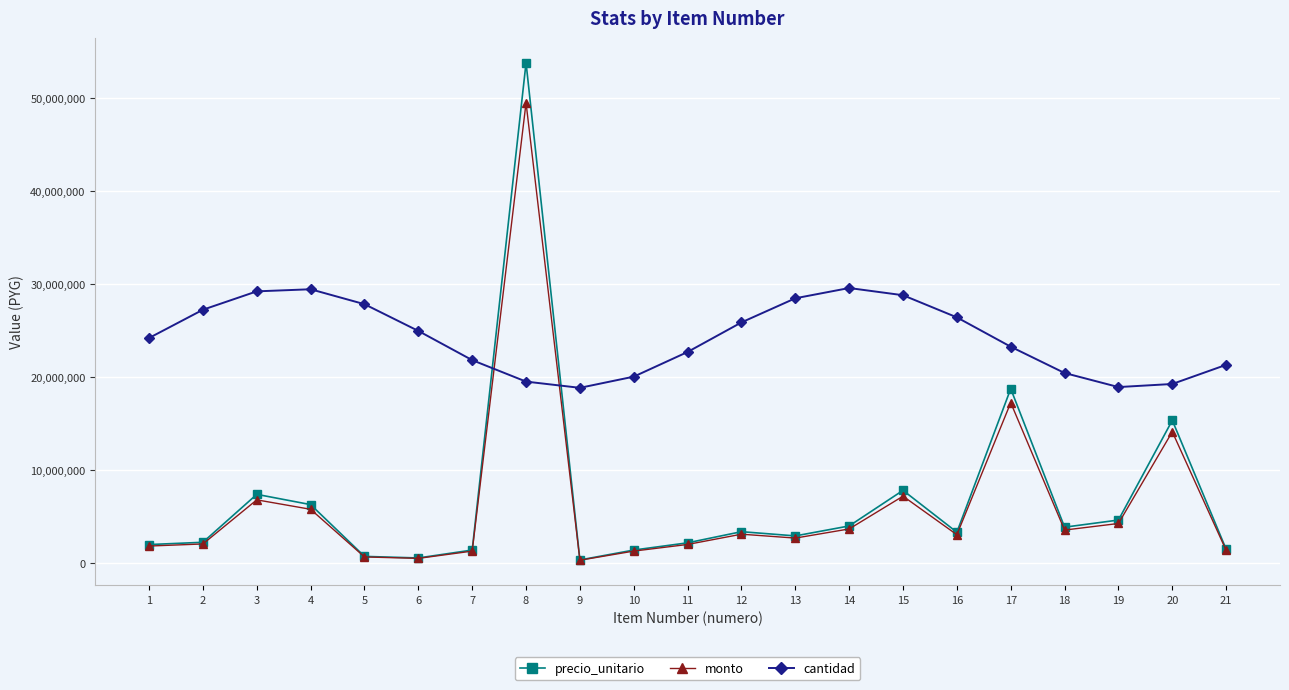

How many lines are shown in the chart?

3